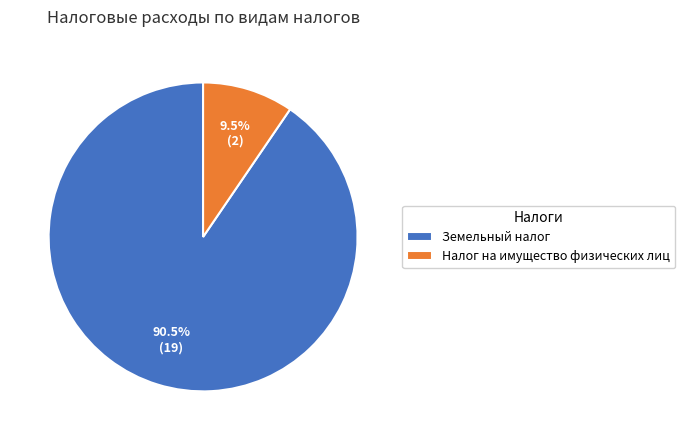

What is the largest slice in the pie chart?

Земельный налог